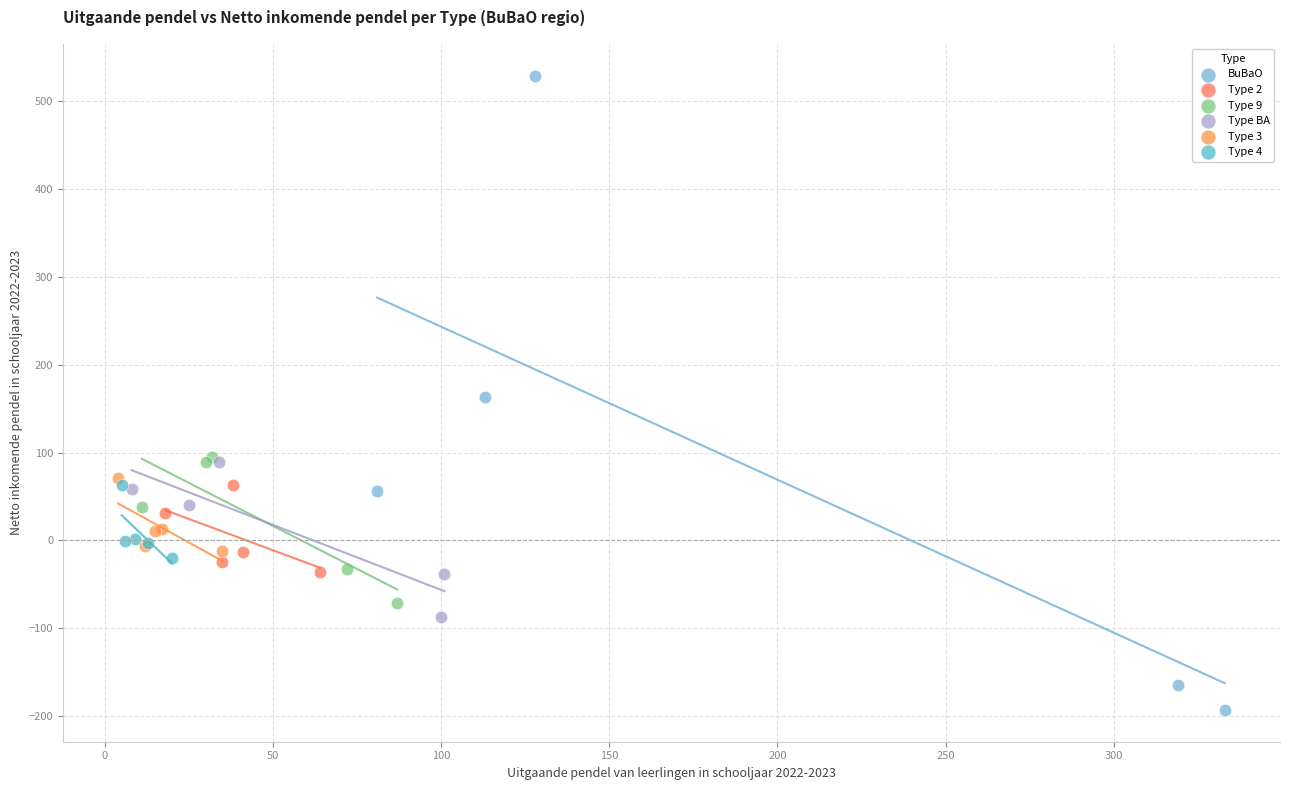

Which series contains the lowest Y value?

BuBaO